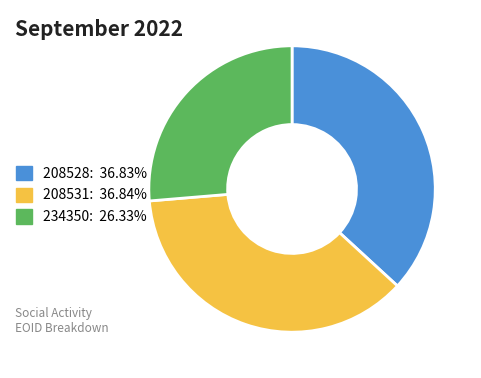

Which slice is the smallest?

234350